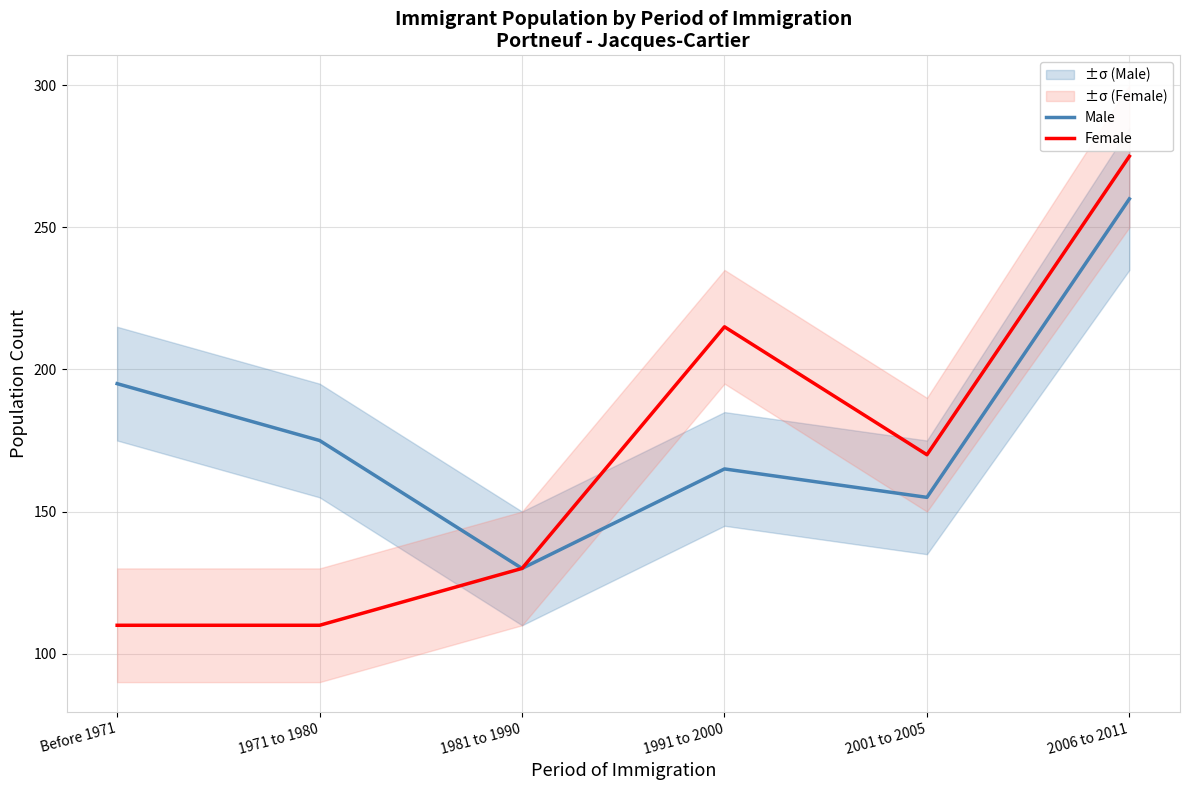

What is the label of the 6th point from the left?

2006 to 2011